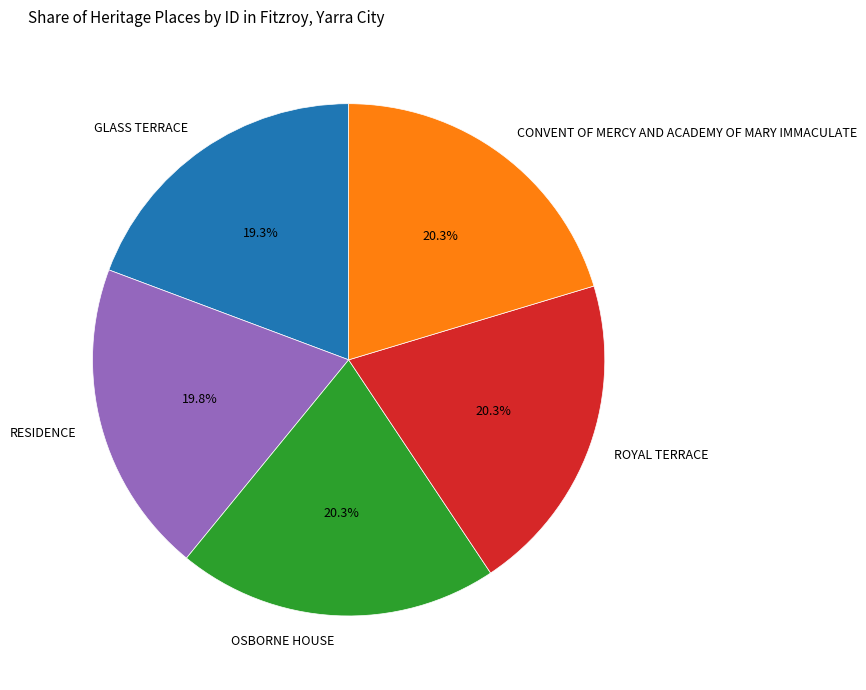

Count the number of slices in the pie.

5